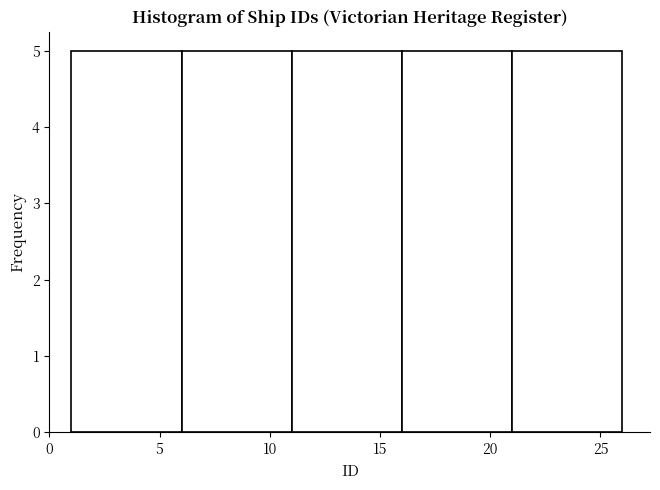

Reading left to right, transcribe this chart: for each bar, give the range it covers on the x-axis and its height. The values are not printed on the chart, so give them approximately, as read against the axis.

1 to 6: 5
6 to 11: 5
11 to 16: 5
16 to 21: 5
21 to 26: 5